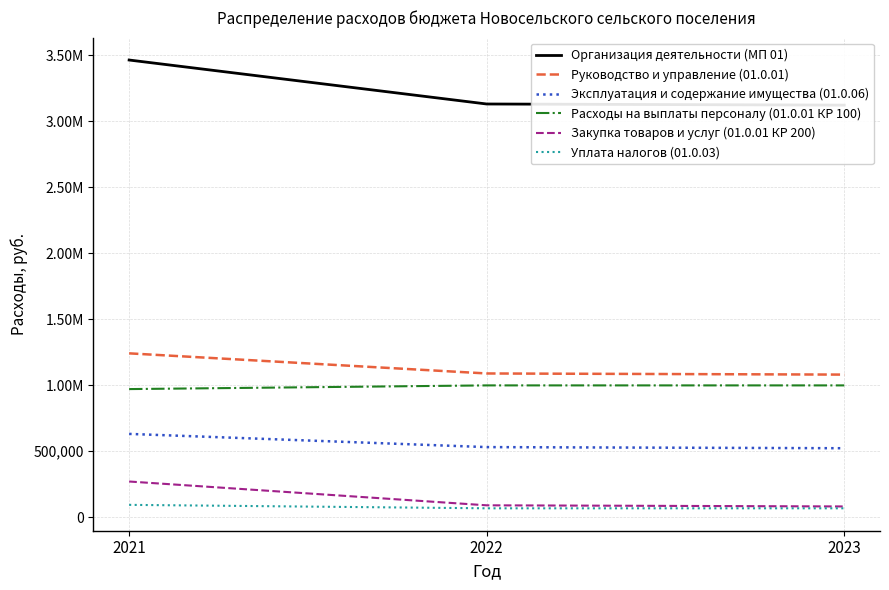

Which series has the largest range (max minus min)?

Организация деятельности (МП 01)